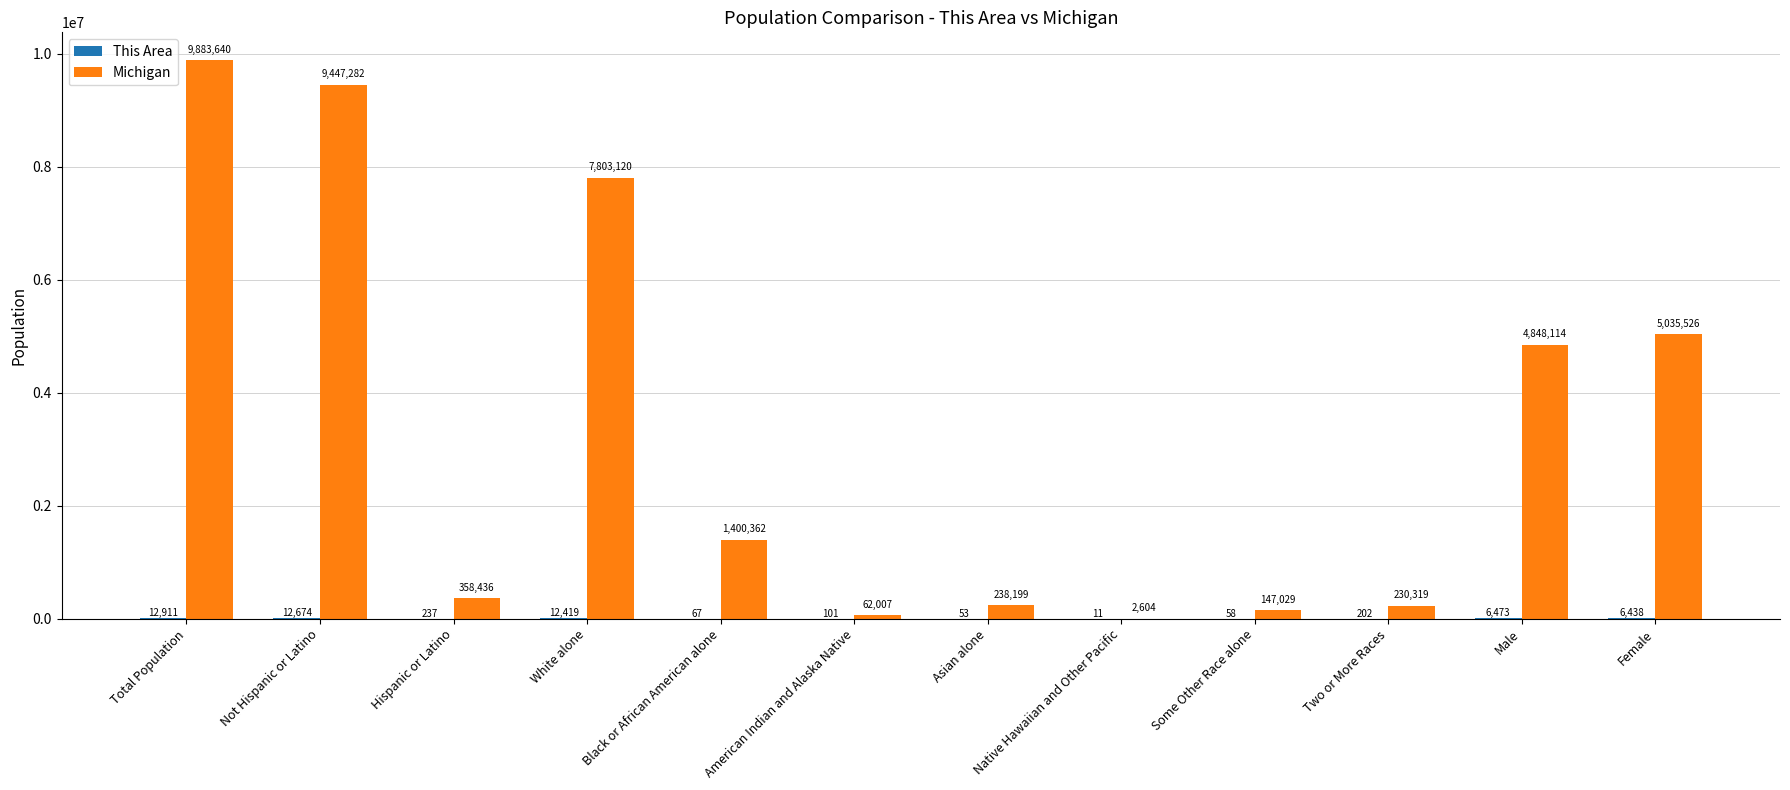

The Michigan series shows 238199 at Asian alone. True or false?

True